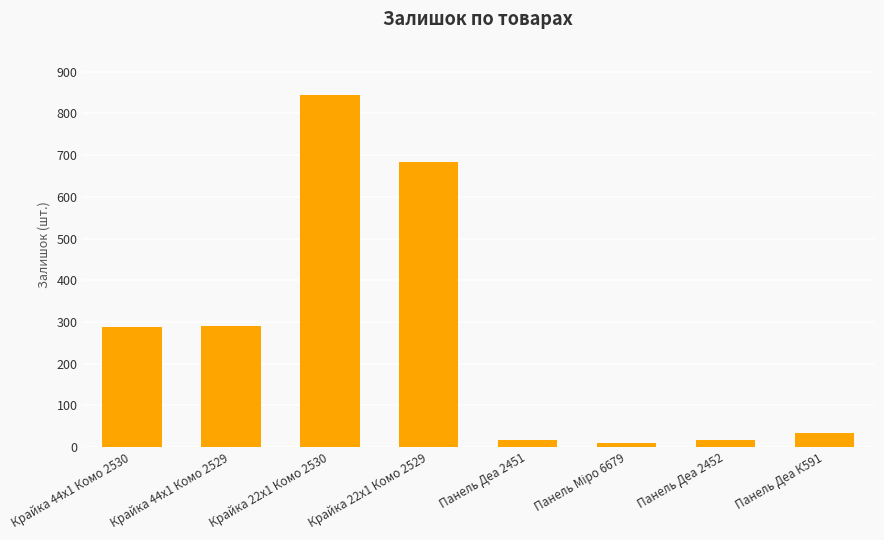

What is the sum of all values?

2188